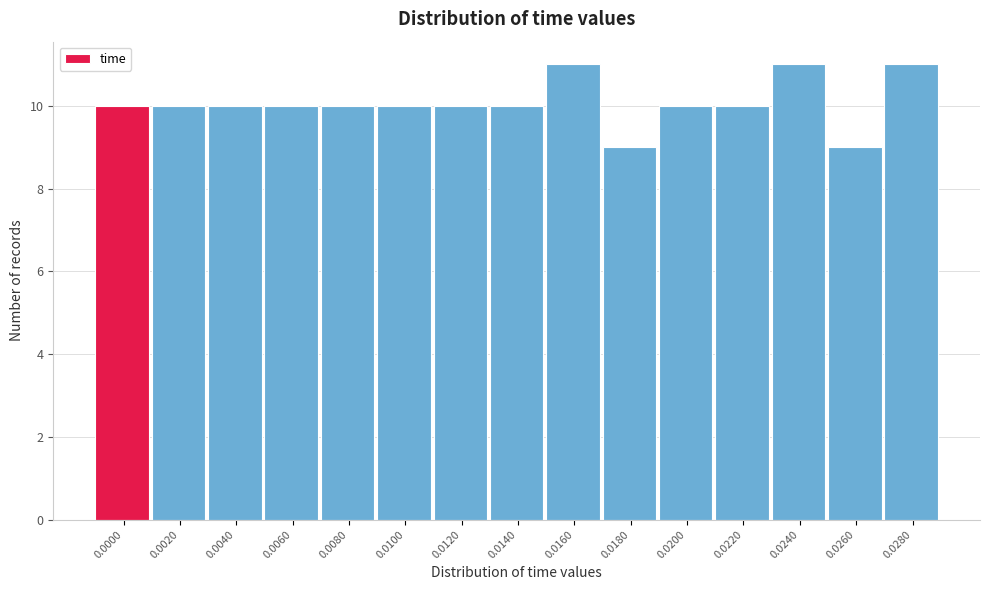

Reading right to left, what are all the values shown in this chart?

11	9	11	10	10	9	11	10	10	10	10	10	10	10	10